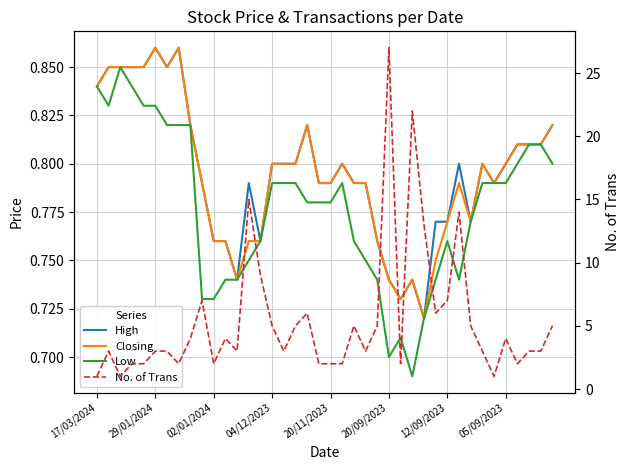

What is the sum of the Low values at 20/09/2023 and 04/12/2023?

1.5